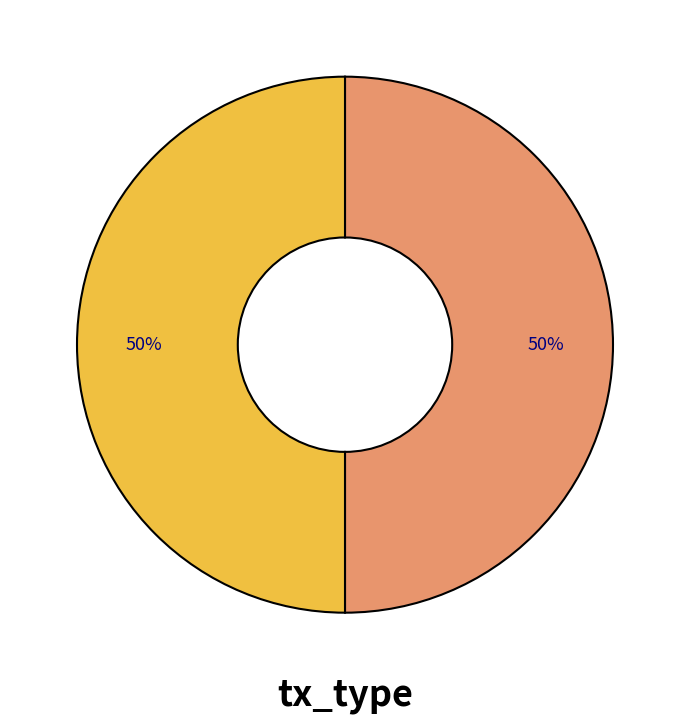

To the nearest percent, what is the average slice percentage?

50%